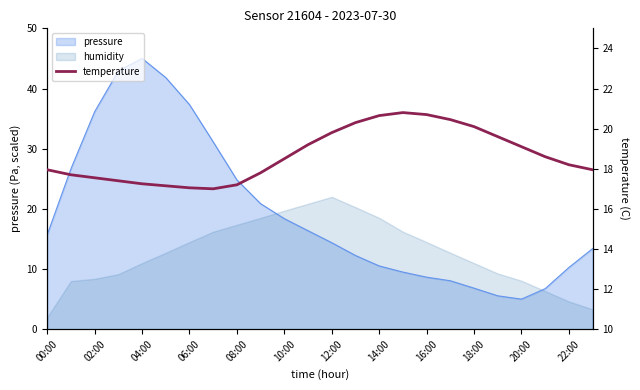

Where is the data nearest to the value 18?

00:00